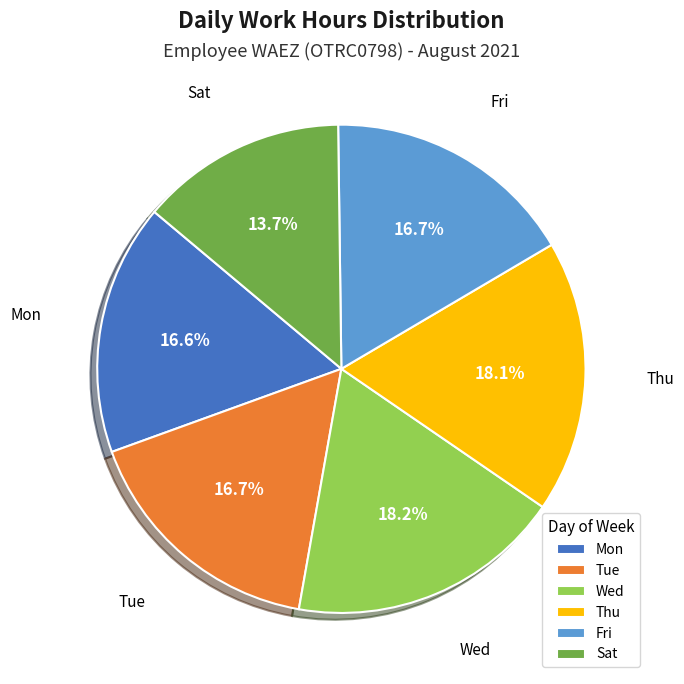

What is the smallest slice in the pie chart?

Sat